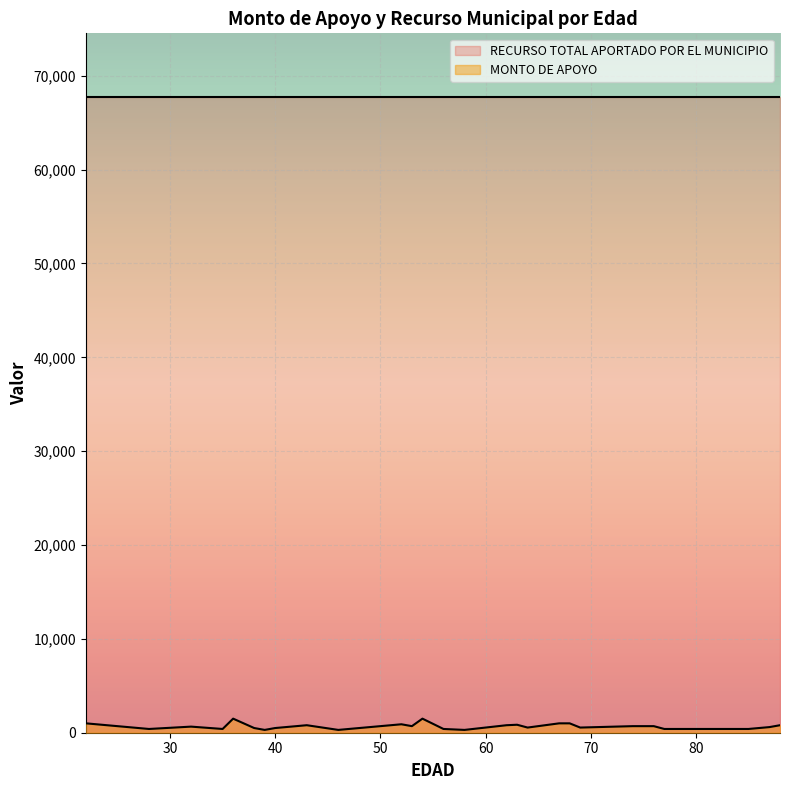

List the series in order of their peak value, highest first.

RECURSO TOTAL APORTADO POR EL MUNICIPIO, MONTO DE APOYO